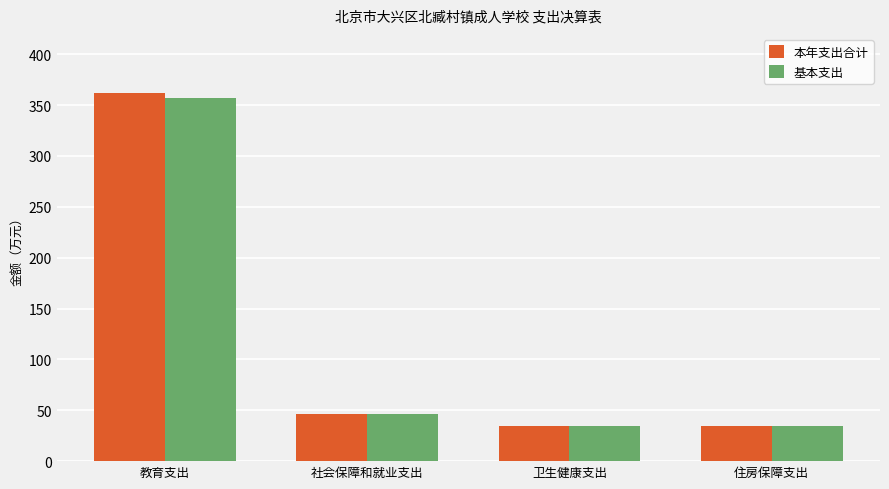

What is the total value across all series at 住房保障支出?

70.0